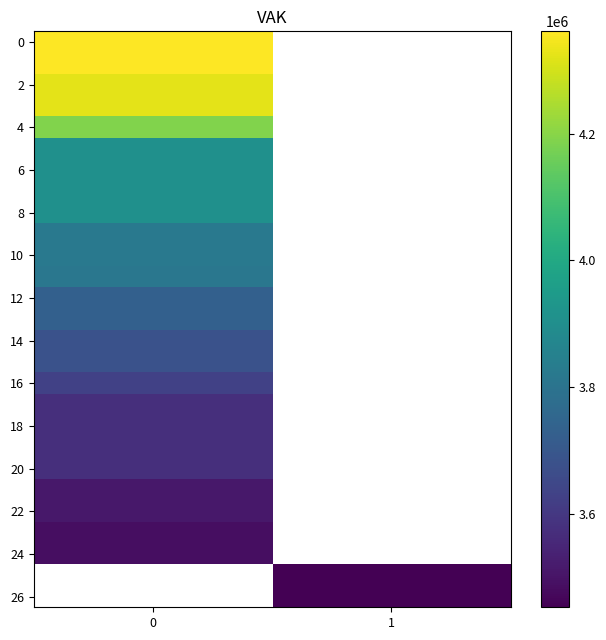

What is the minimum value for 12?

3730031.0